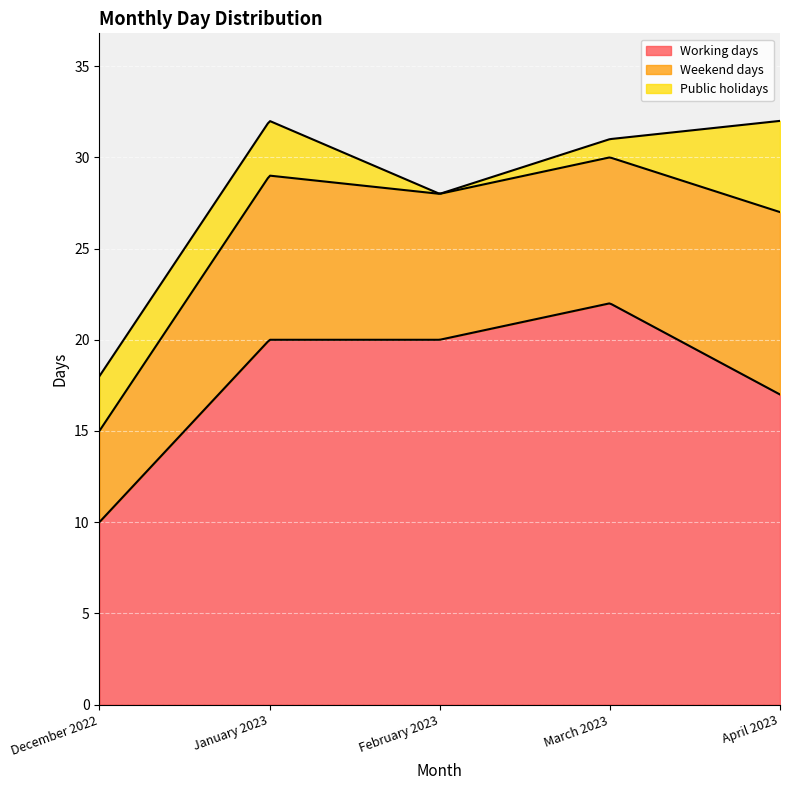

What is the difference between the highest and lowest values at April 2023?

12